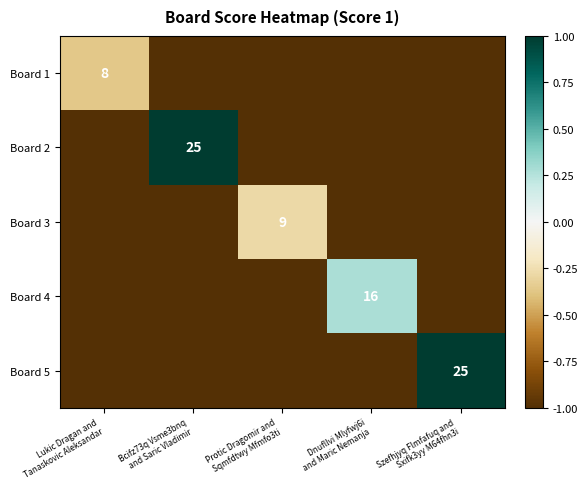

Count the number of data series in this chart.

5